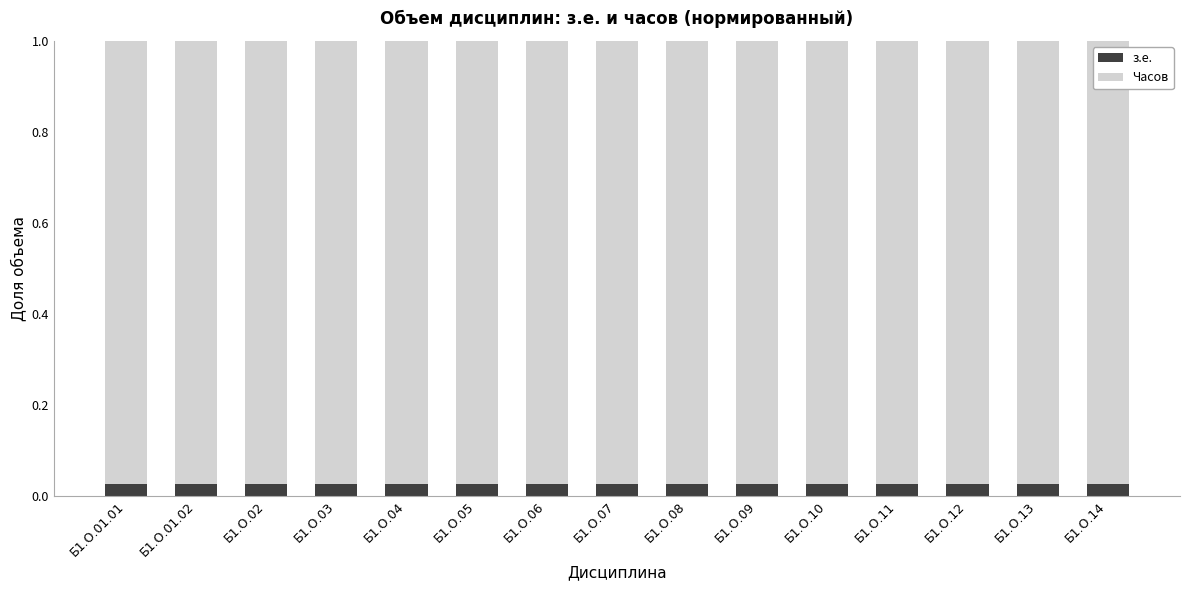

What is the sum of all Часов values?

14.6